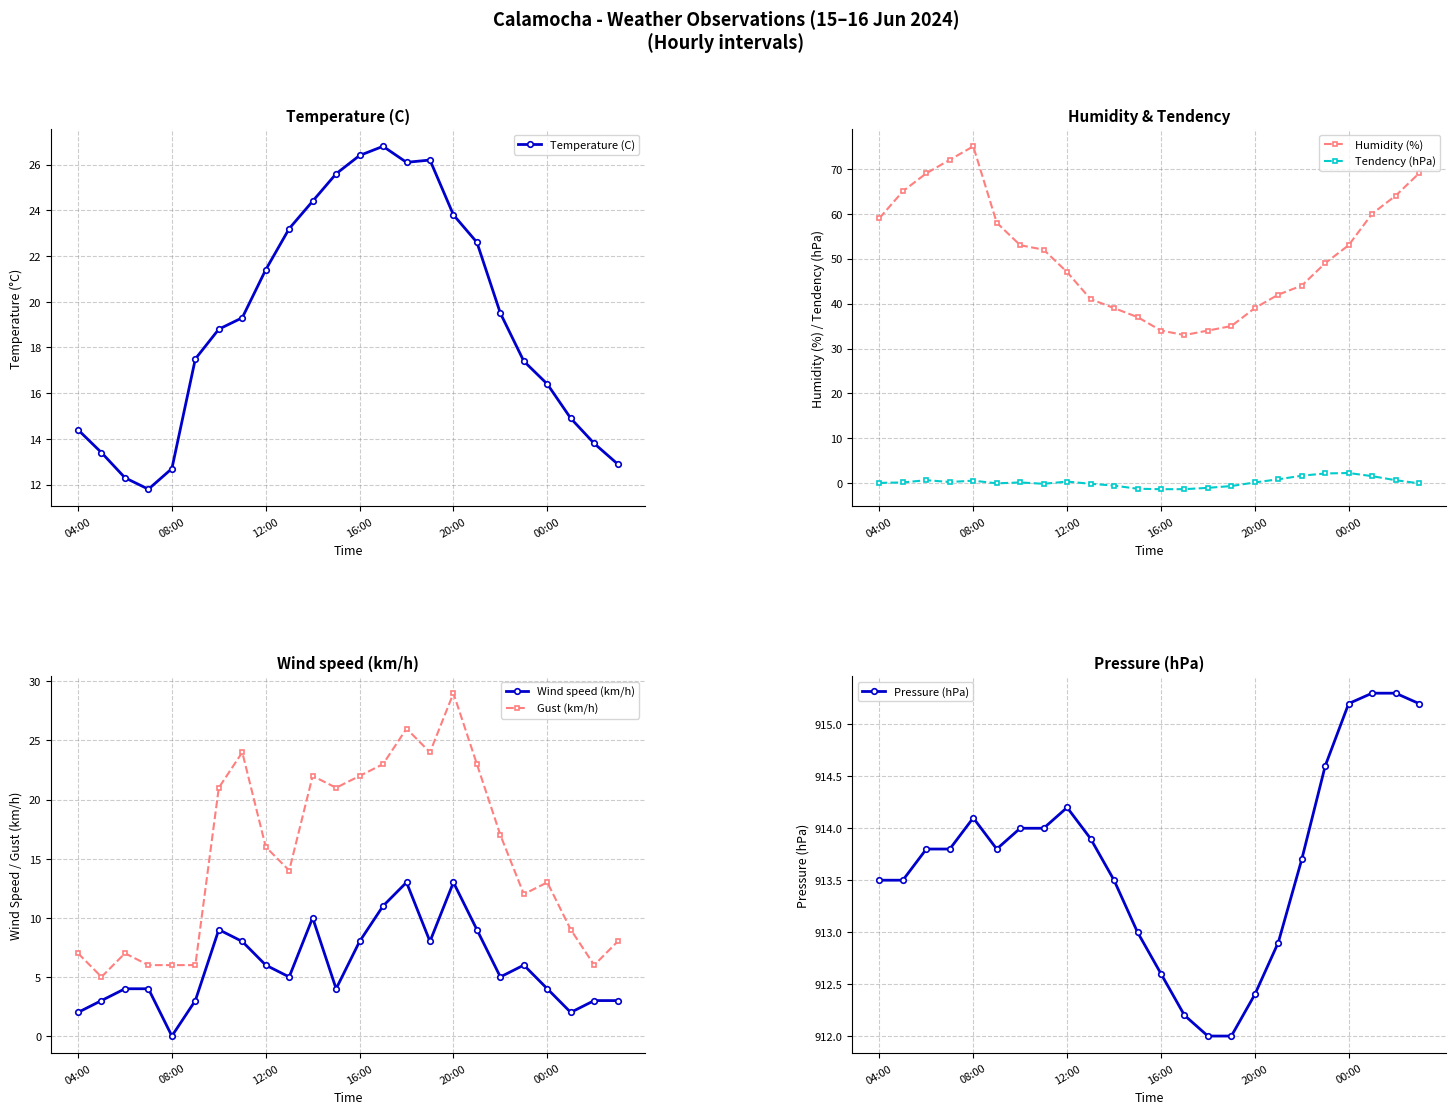

True or false: Gust (km/h) and Humidity (%) intersect in this chart.

False